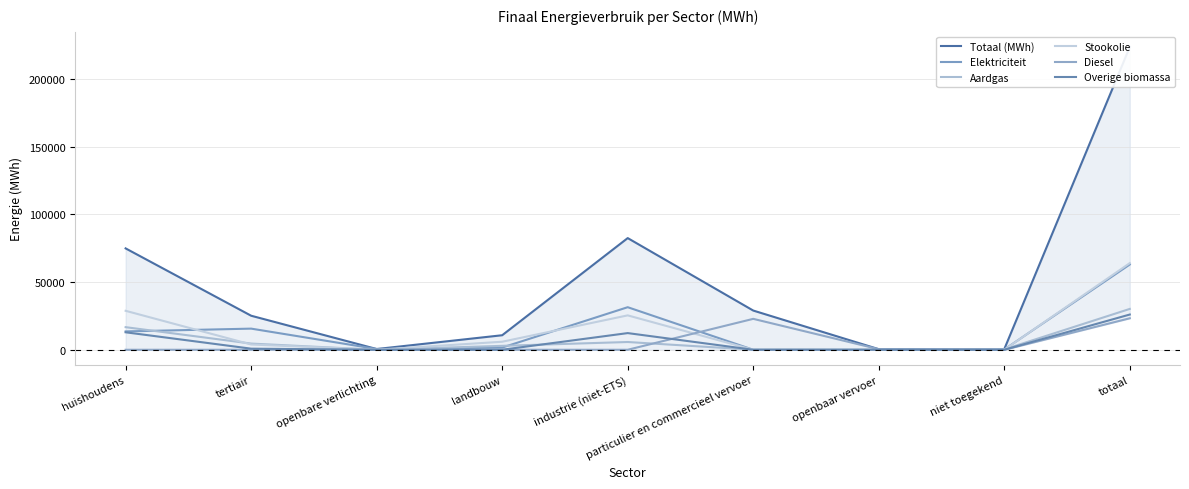

What is the spread (max minus min) of values at industrie (niet-ETS)?

82545.1